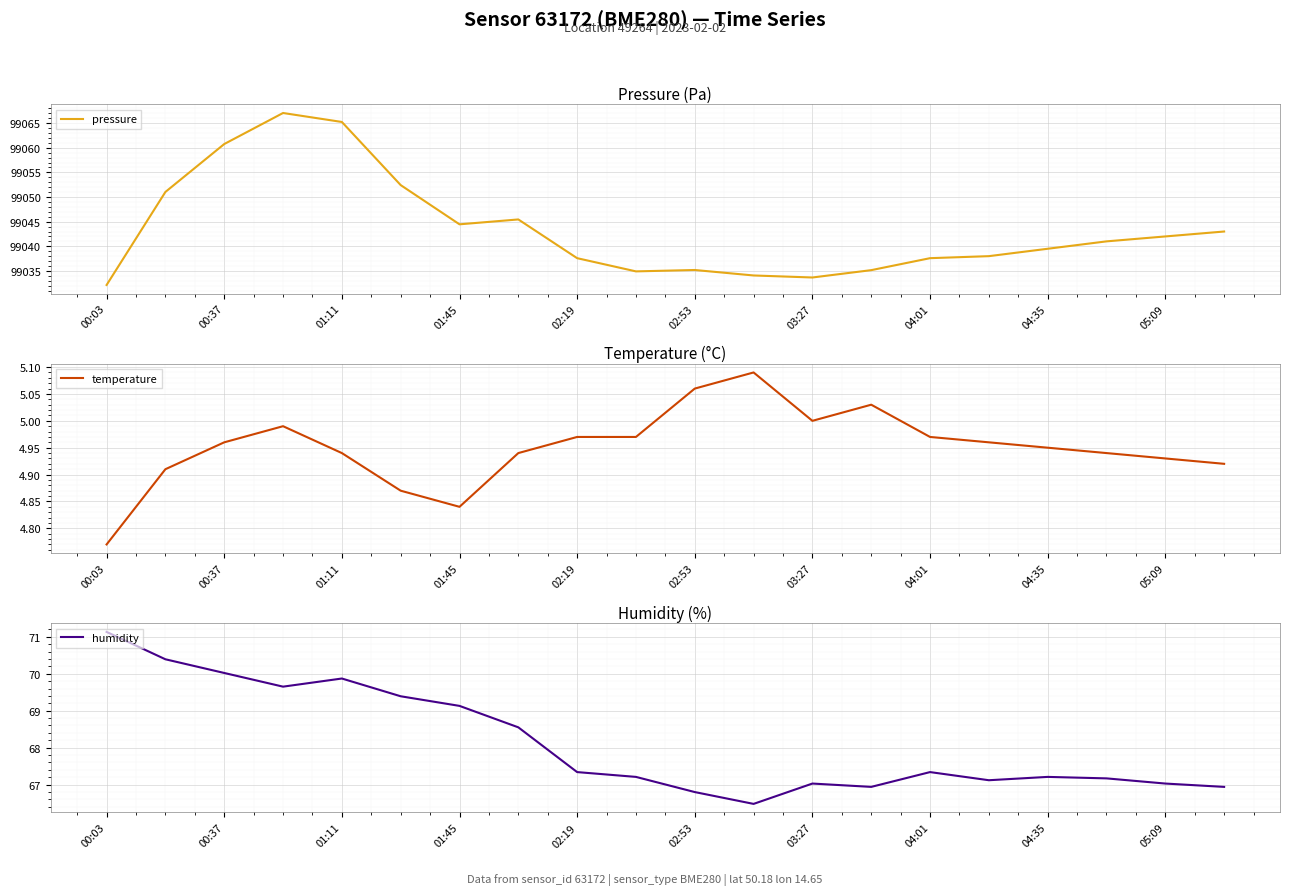

True or false: temperature has a value of 8.1 at 00:03.

False